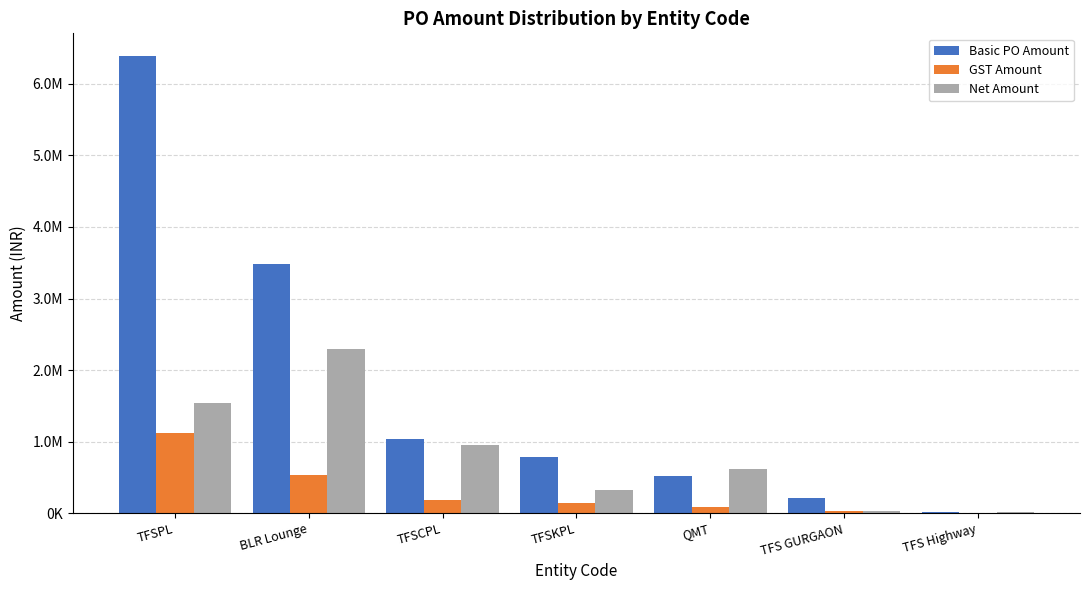

At how many categories does at least one series exceed 2550761?

2